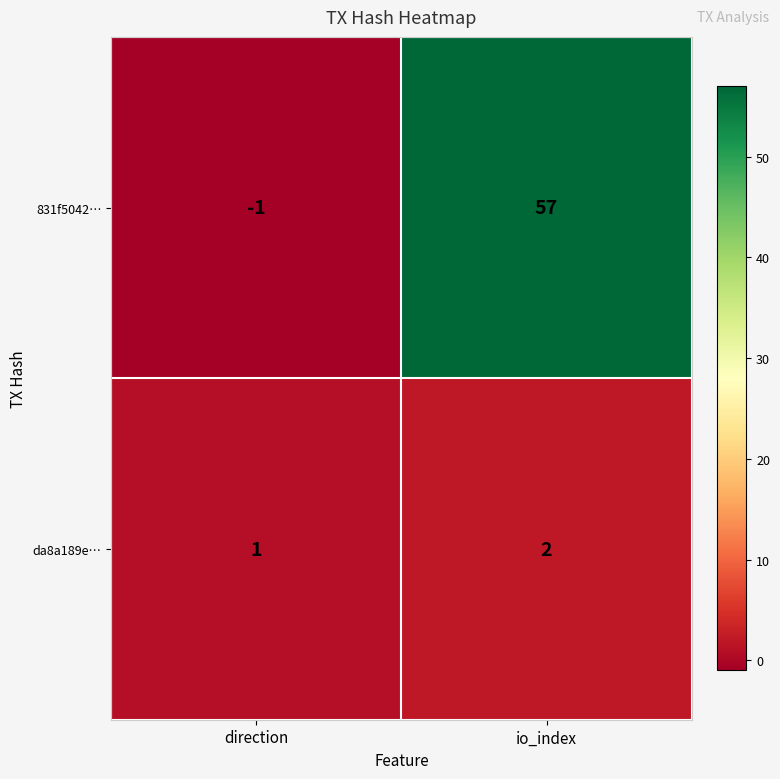

At which category is the sum across all series the highest?

io_index